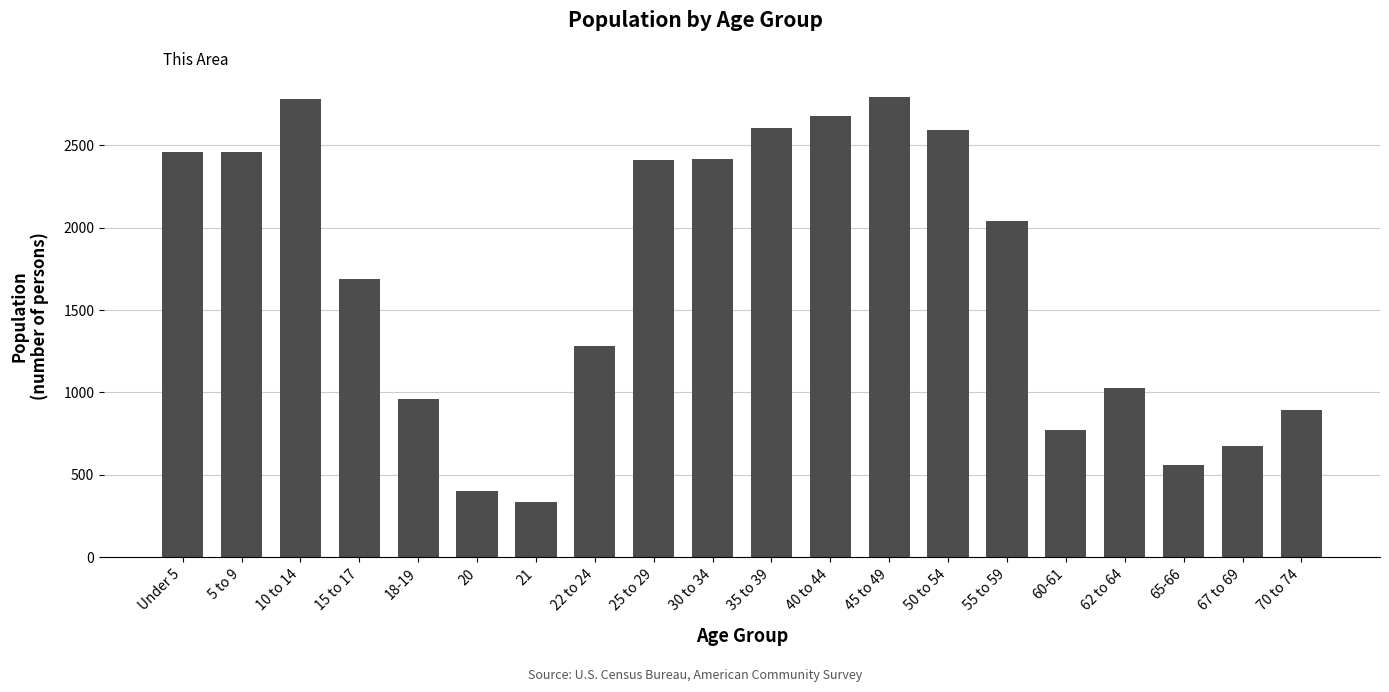

What is the minimum value shown in the chart?

338